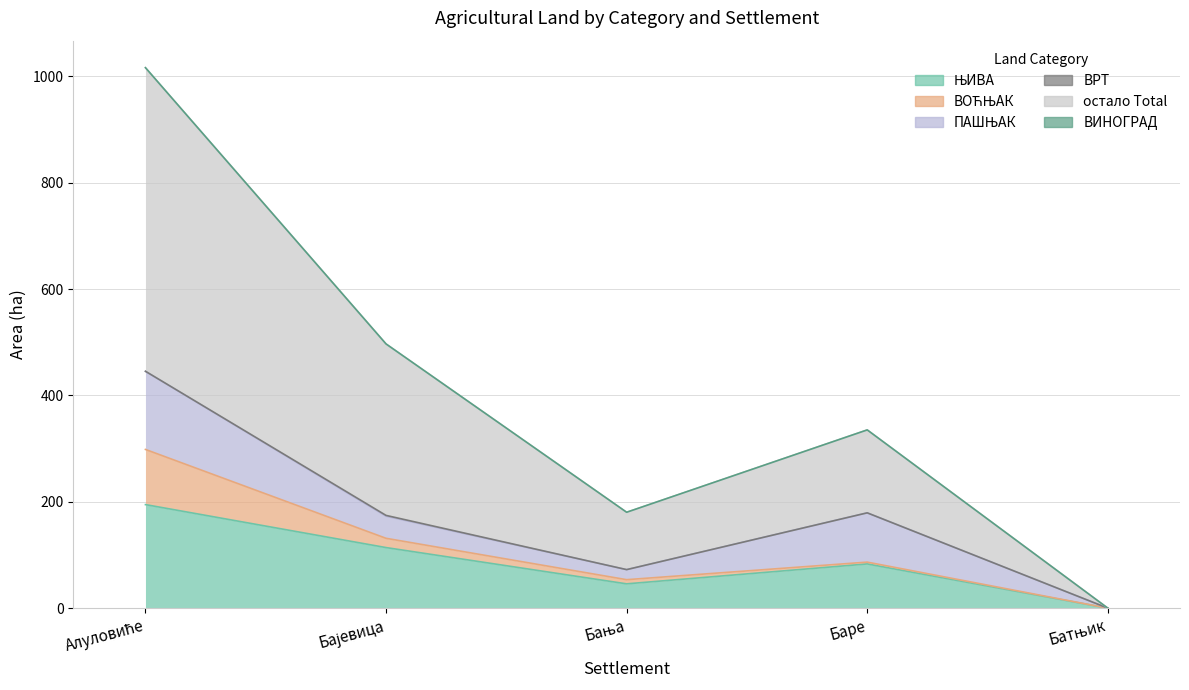

How many lines are shown in the chart?

6